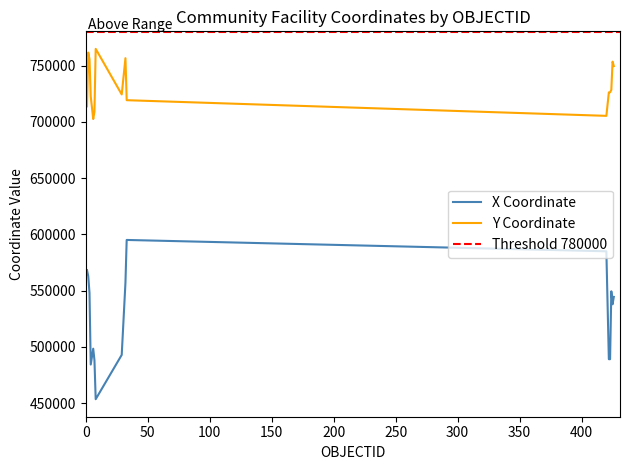

At which category is the sum across all series the highest?

2